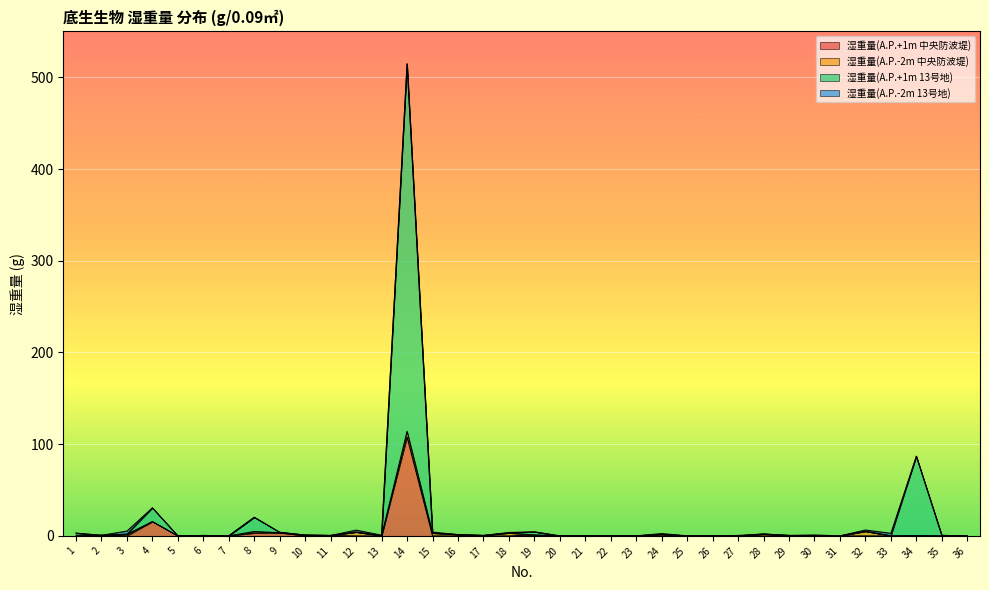

At which category is the sum across all series the highest?

14